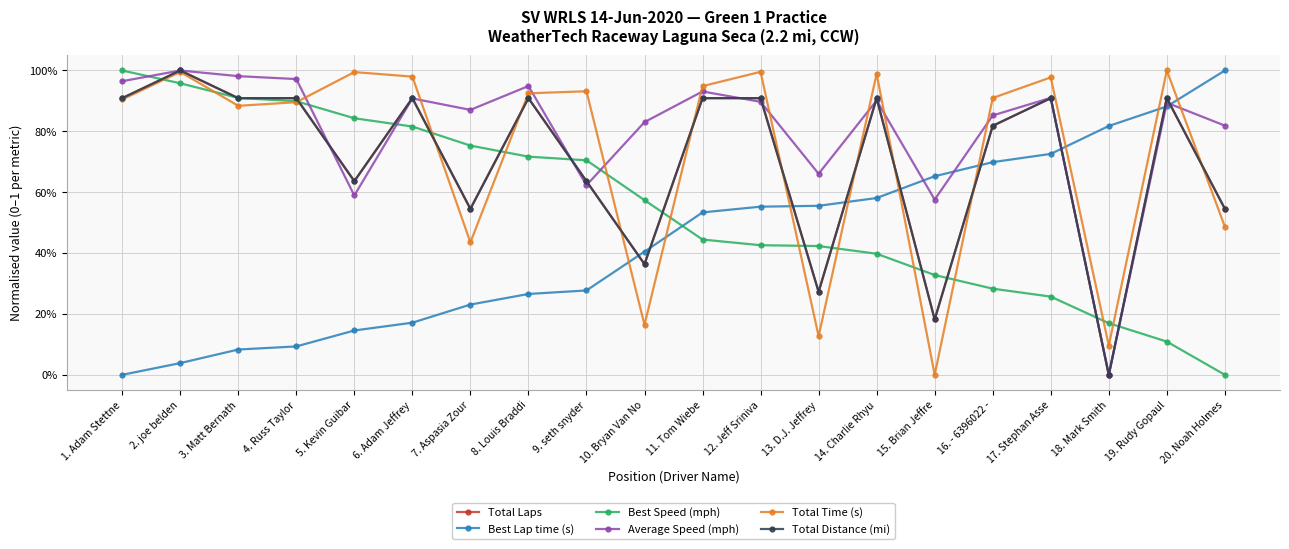

What is the value of the Total Laps point at the 19th from the left?

0.9